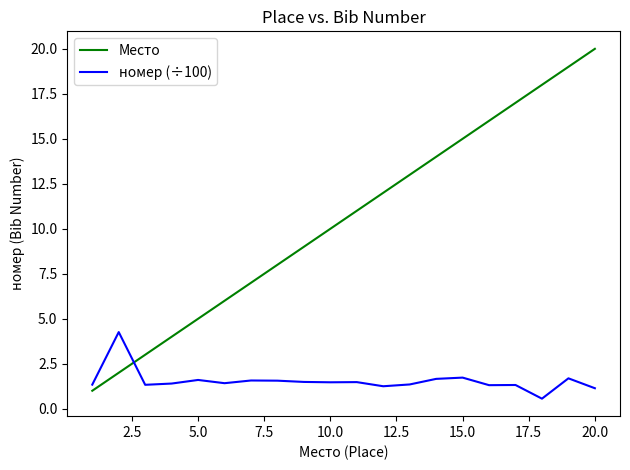

Which series has the widest spread of values?

Место